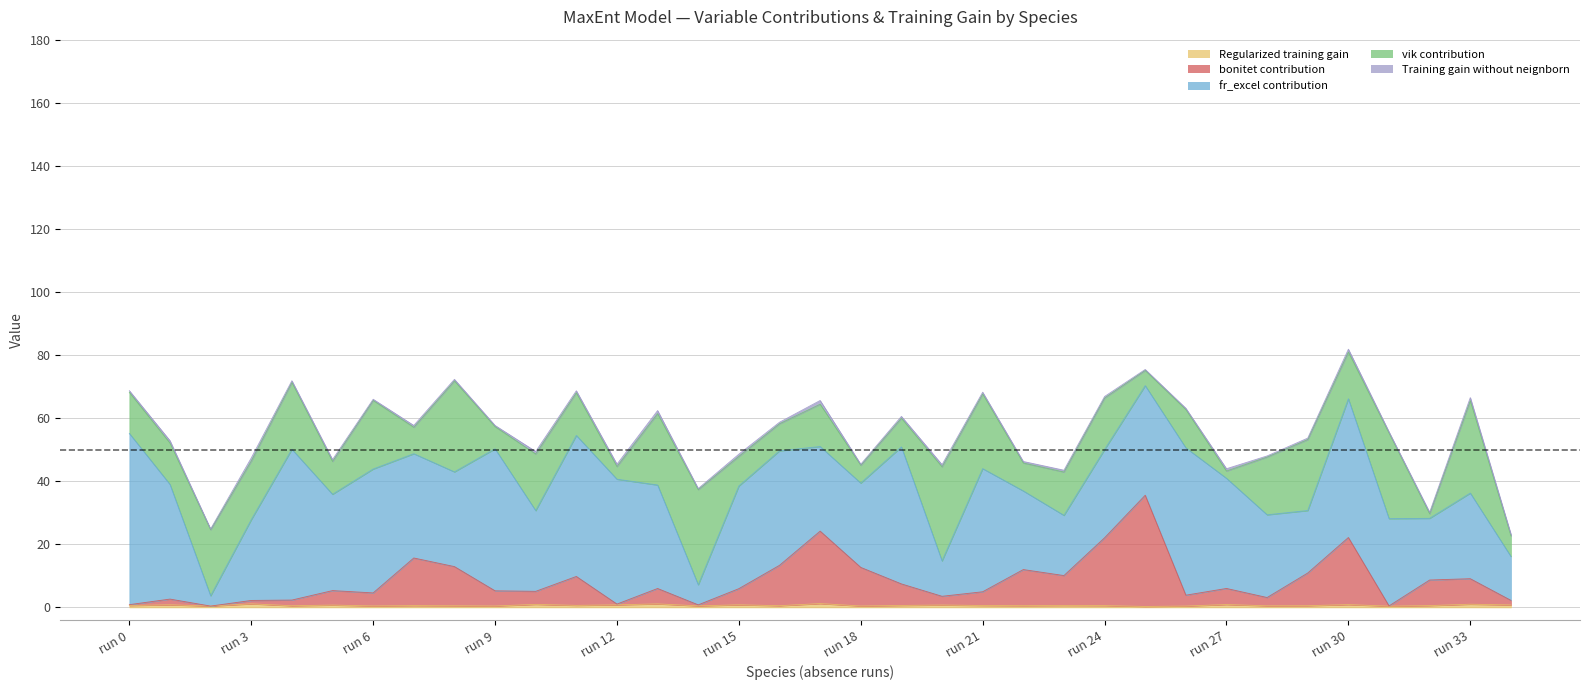

The value of vik contribution at absence_16 is 8.6. True or false?

True